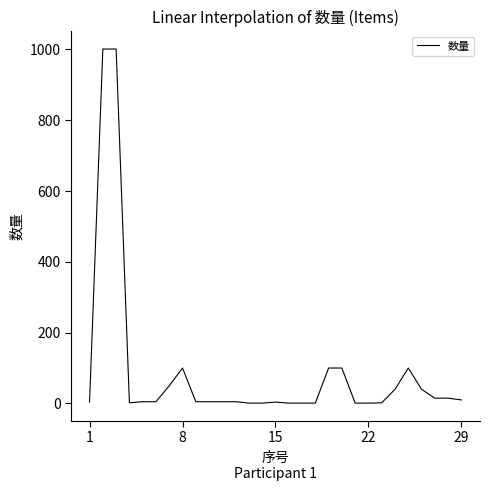

What is the maximum value shown in the chart?

1000